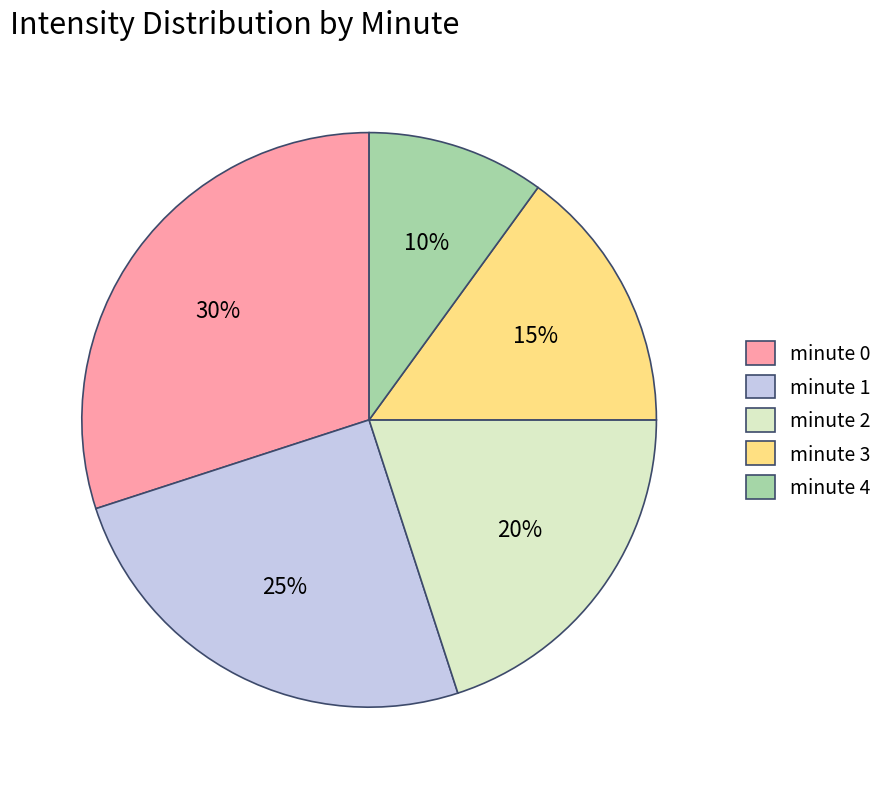

What percentage is the minute 4 slice, to the nearest percent?

10%